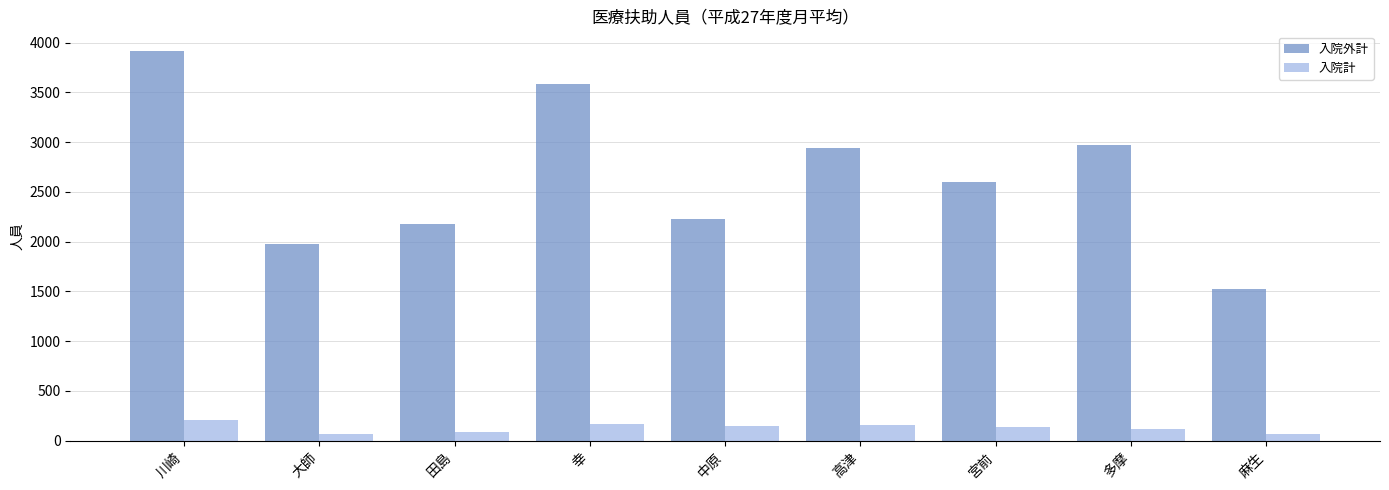

What is the difference between the second highest and second lowest values in the 入院外計 series?

1606.1